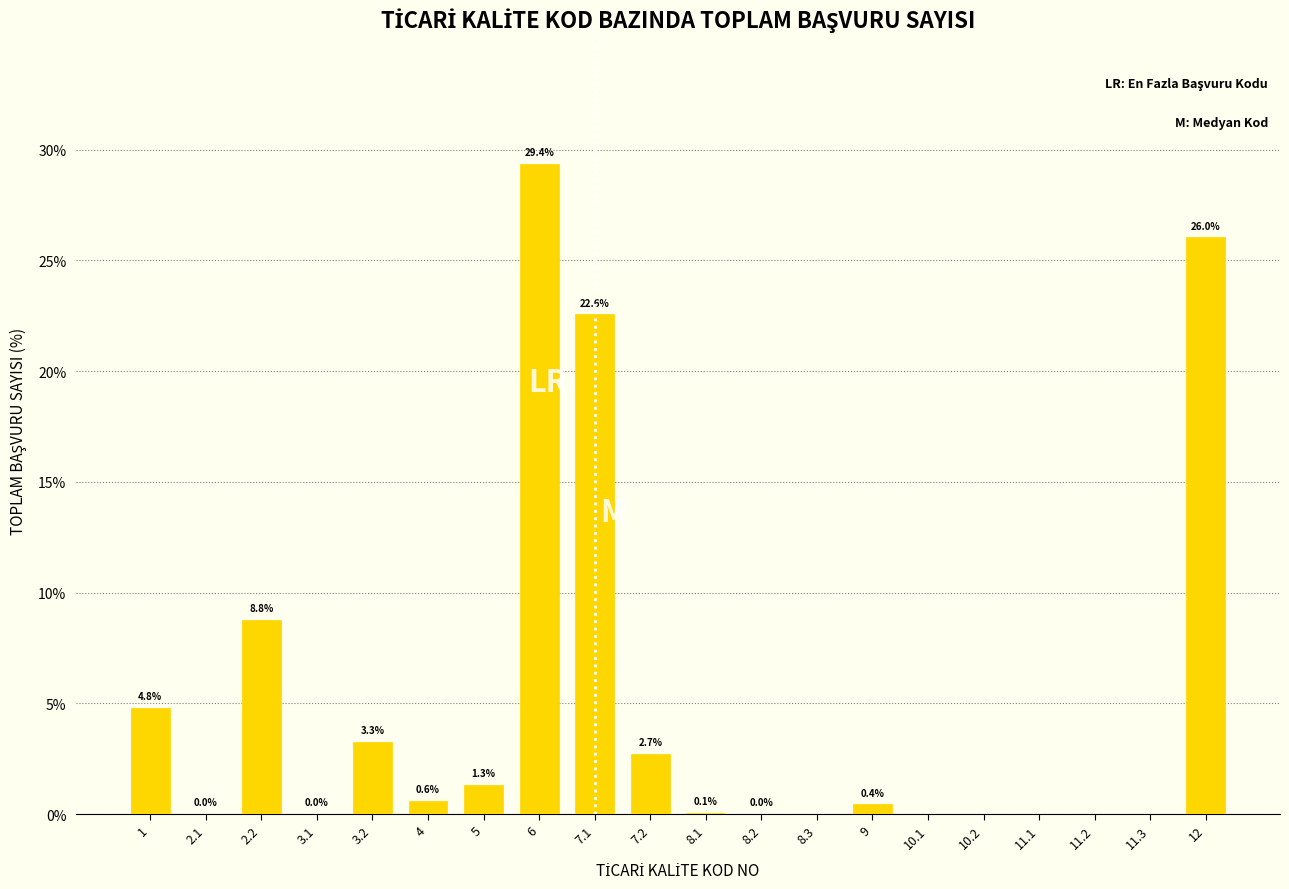

At which label is the value closest to 14?

2.2